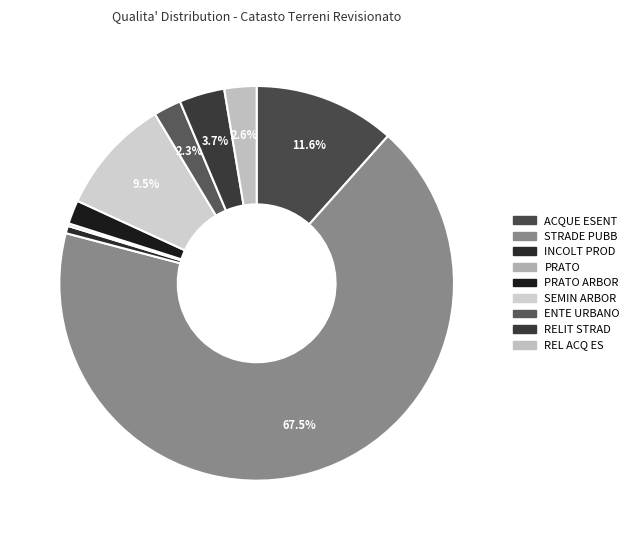

To the nearest percent, what is the average slice percentage?

11%